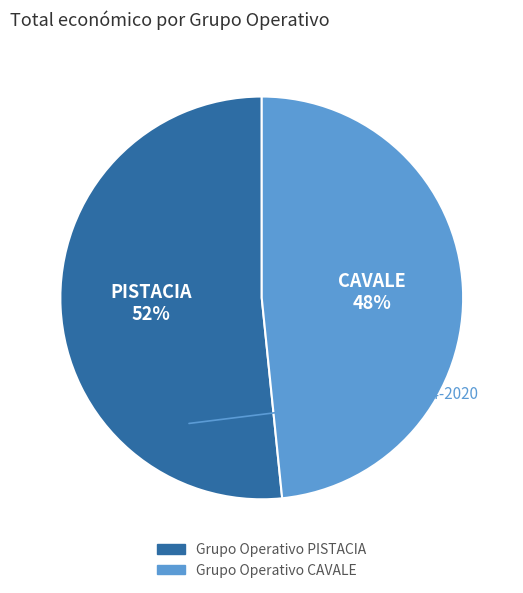

To the nearest percent, what is the average slice percentage?

50%